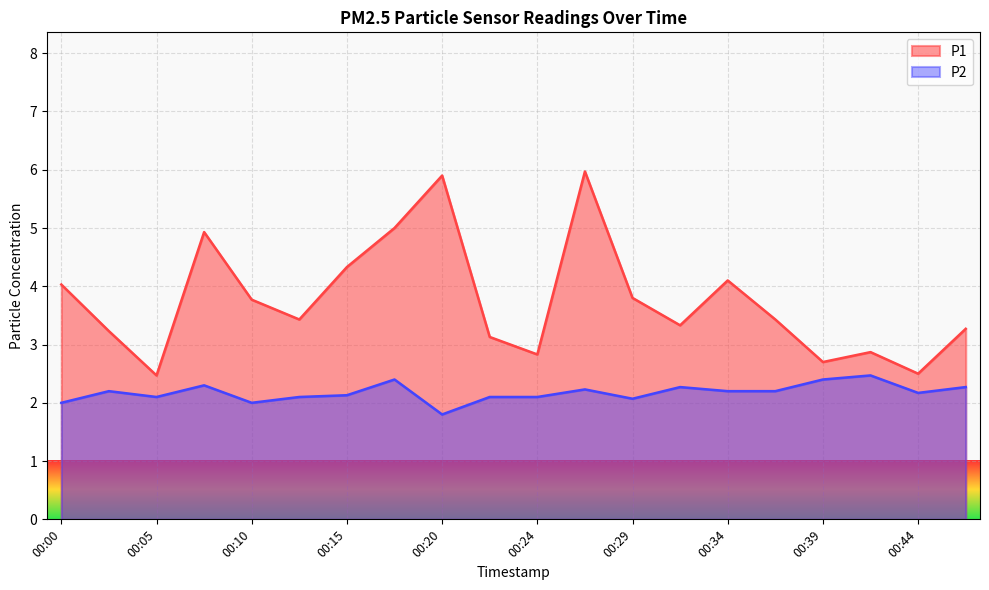

Read the P2 value at 00:44.

2.2